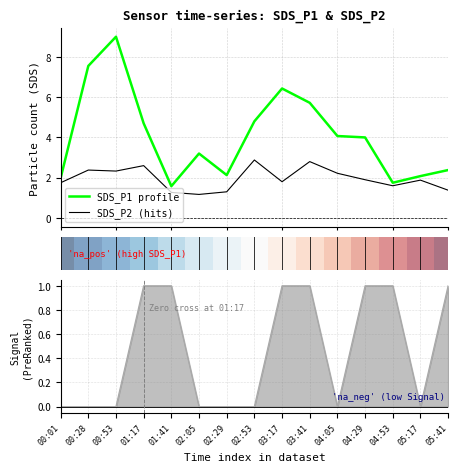

True or false: Signal and SDS_P1 profile intersect in this chart.

False